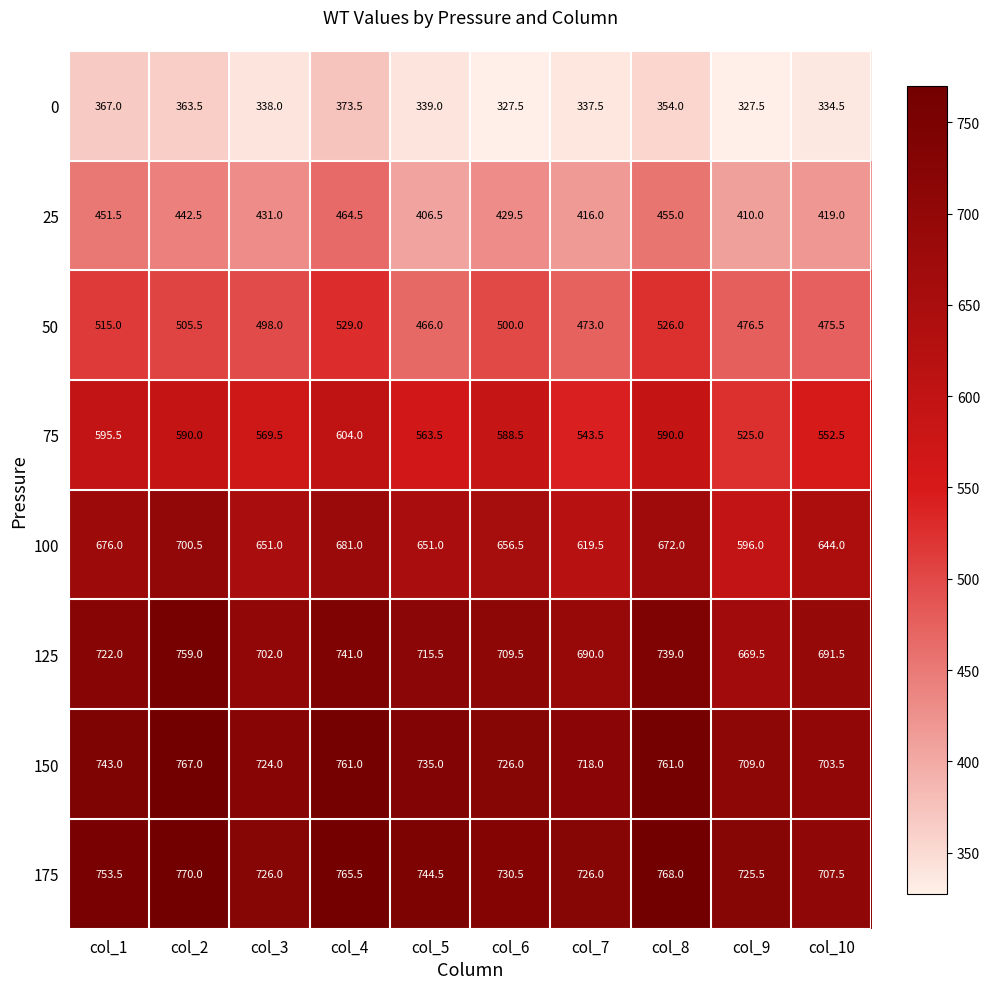

The value of 100 at col_4 is 681.0. True or false?

True